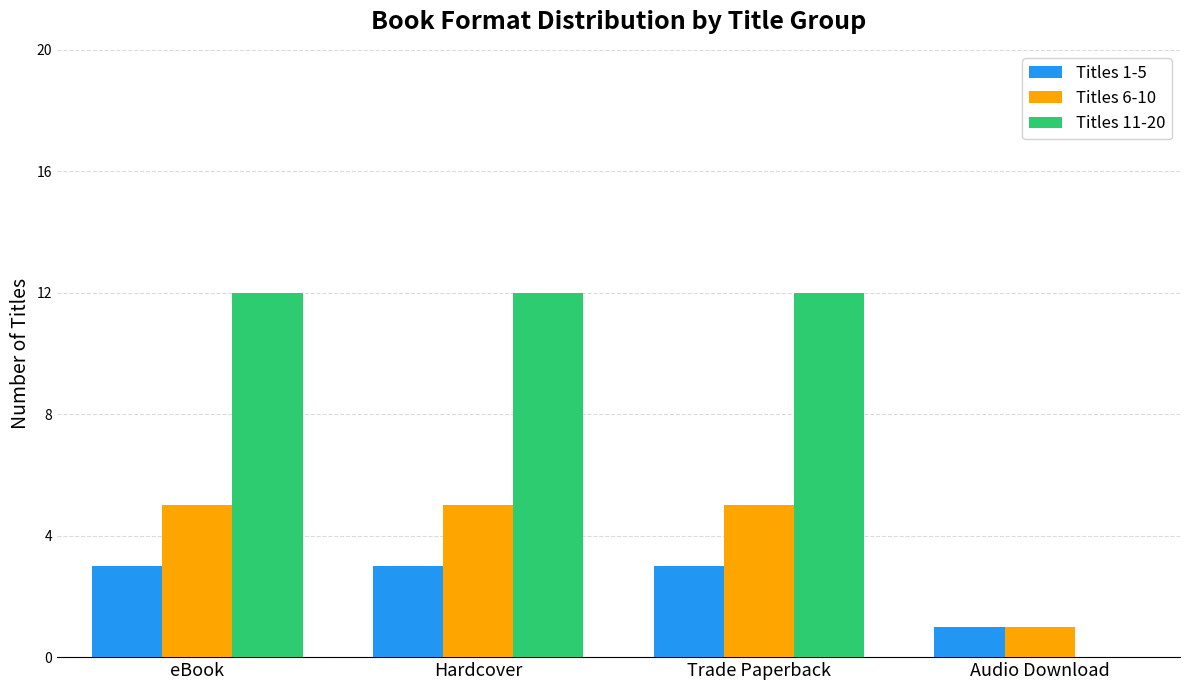

Which series changed the most between Trade Paperback and Audio Download?

Titles 11-20